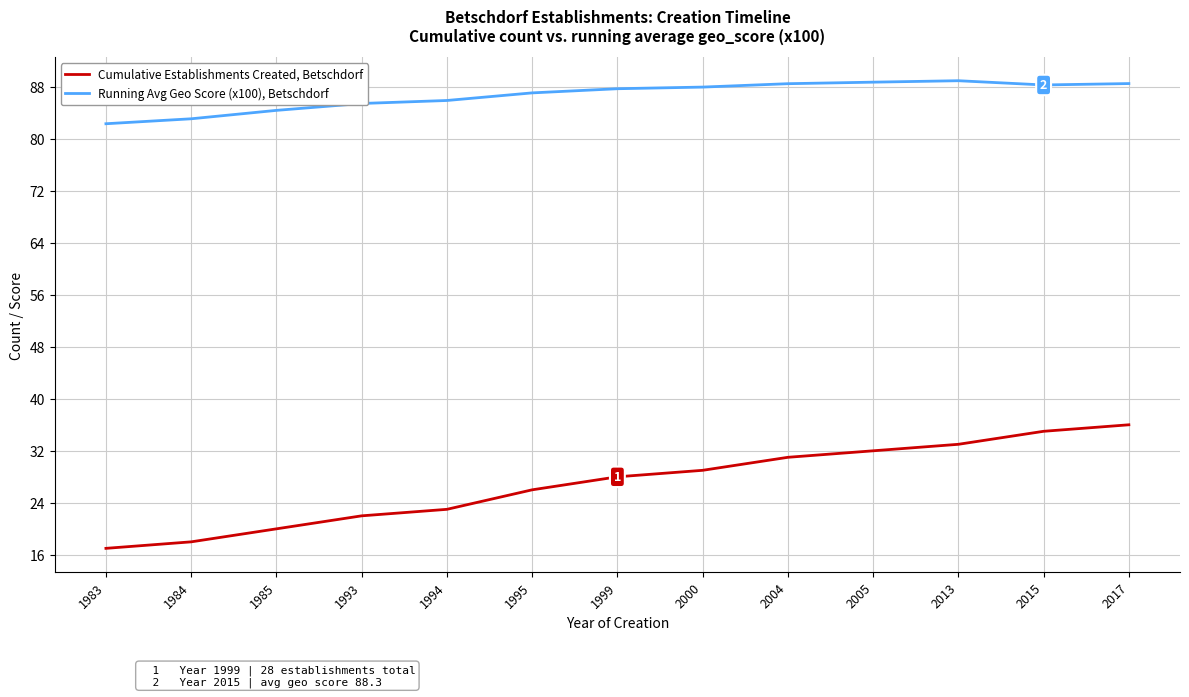

Which series changed the most between 1985 and 1995?

Cumulative Establishments Created, Betschdorf